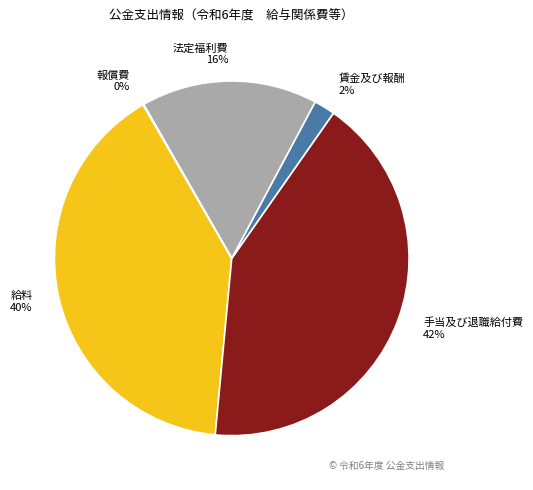

Does 給料 represent more than half of the total?

No